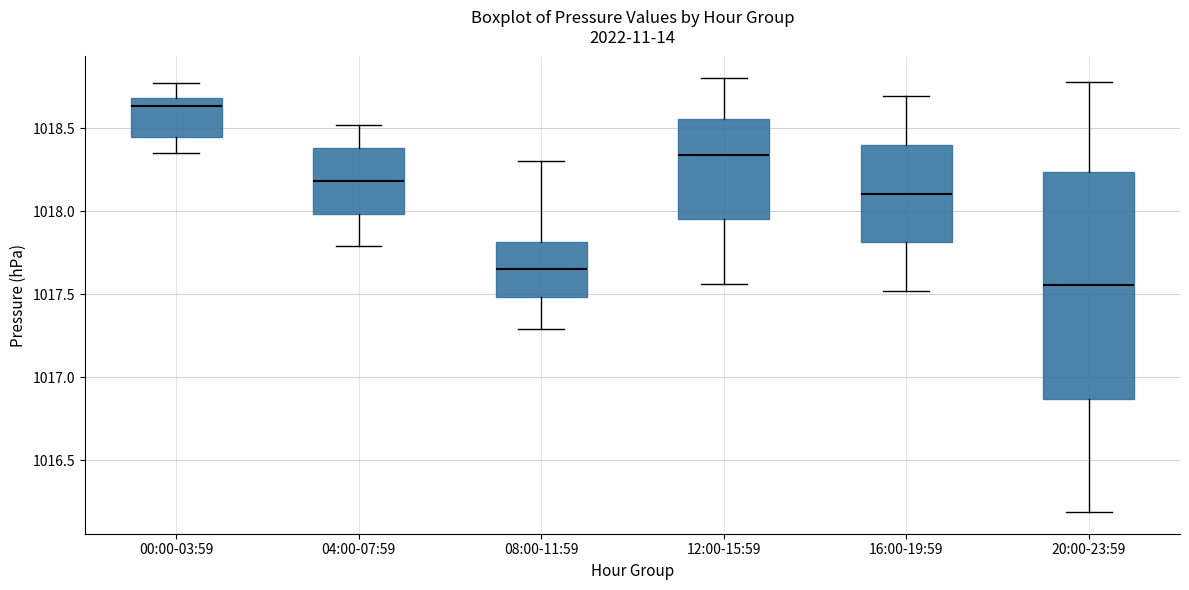

Where does the median line of the box for 00:00-03:59 sit on the y-axis? The values are not printed on the chart, so give them approximately, as read against the axis.

1018.65